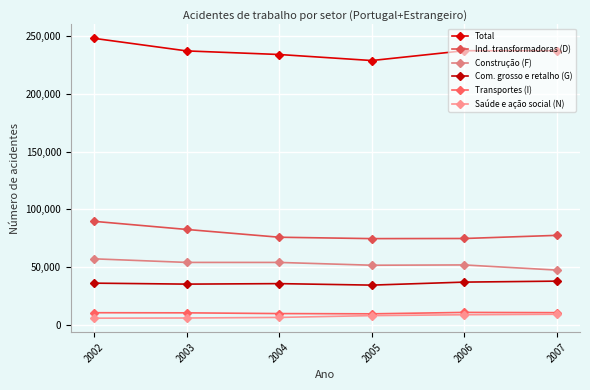

True or false: Total has more than 1 interior local peaks.

False